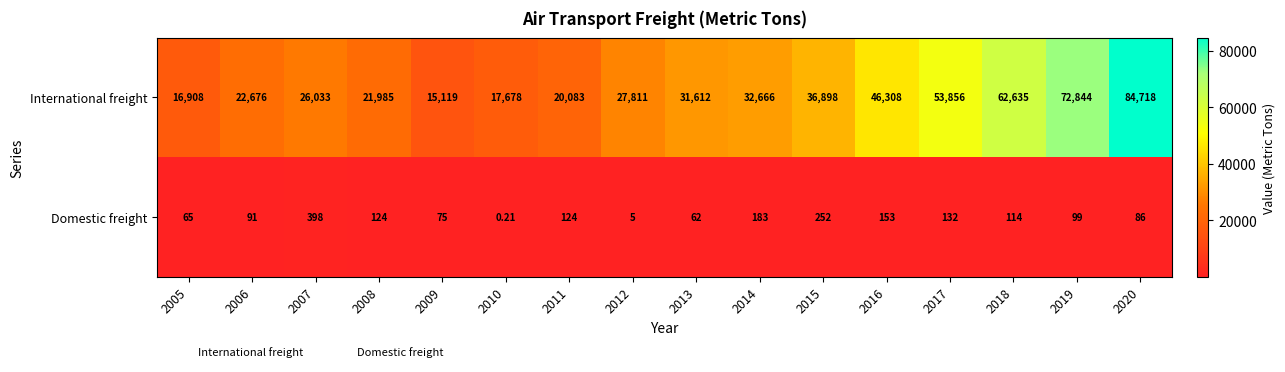

Between 2018 and 2019, which series saw the biggest shift?

International freight